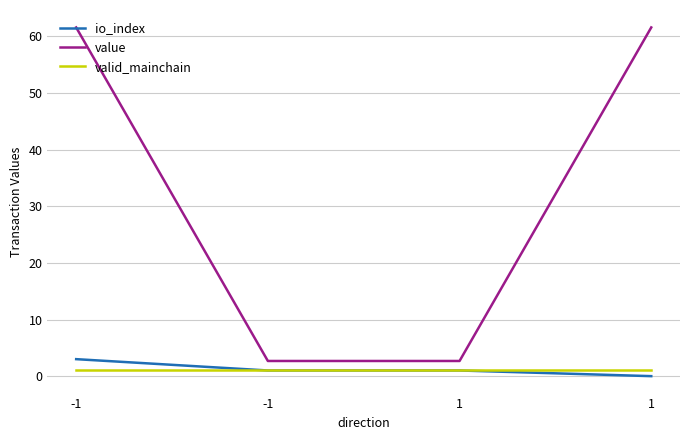

Is the value of valid_mainchain at 1 greater than the value of value at 1?

No